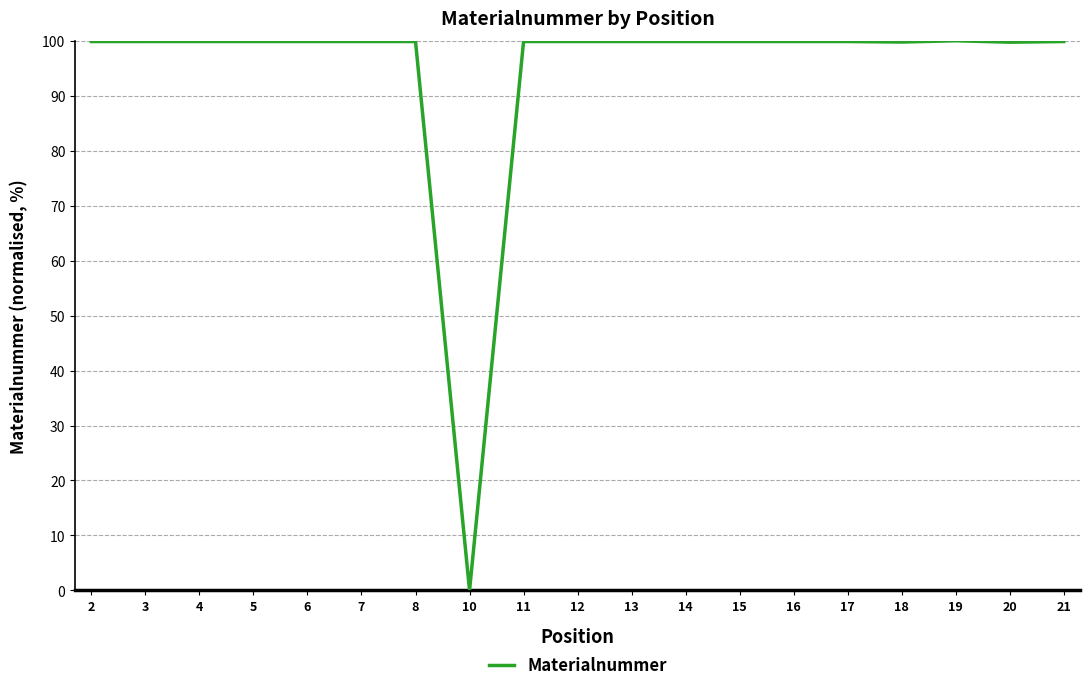

Read the value at 6.

99.9